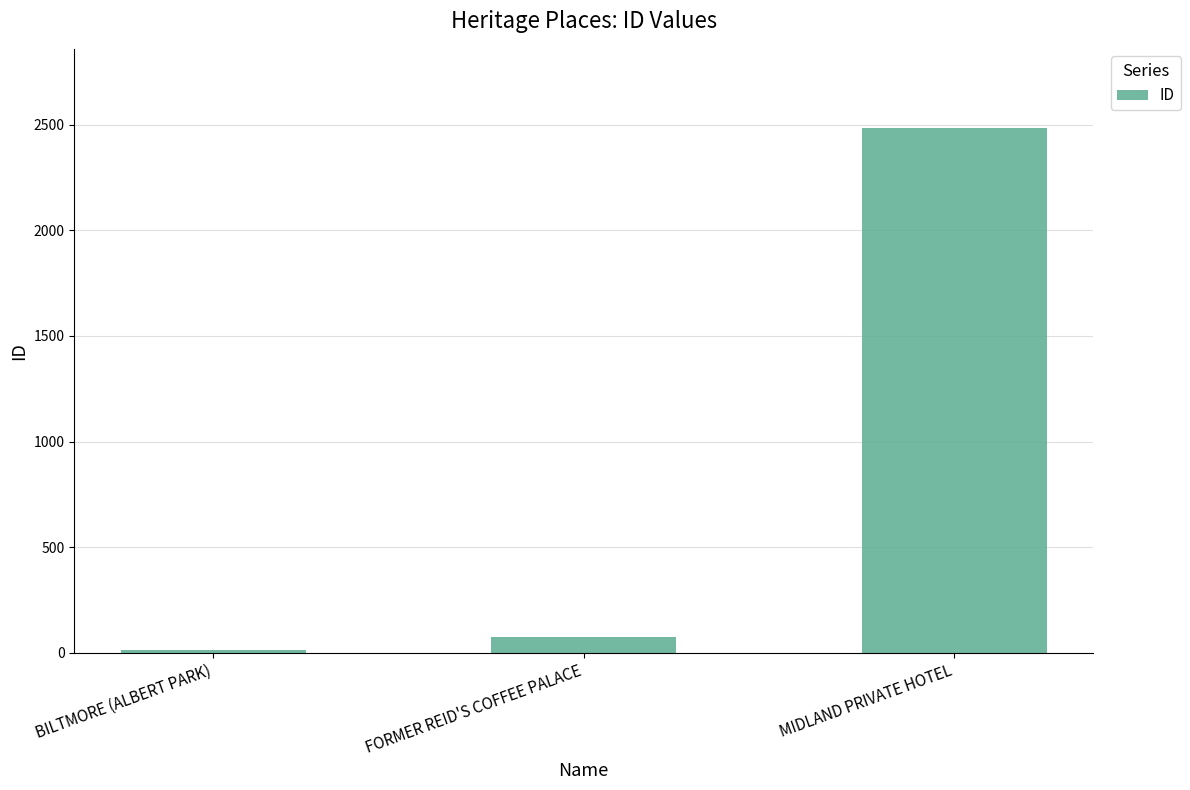

Which label corresponds to the largest value in the chart?

MIDLAND PRIVATE HOTEL